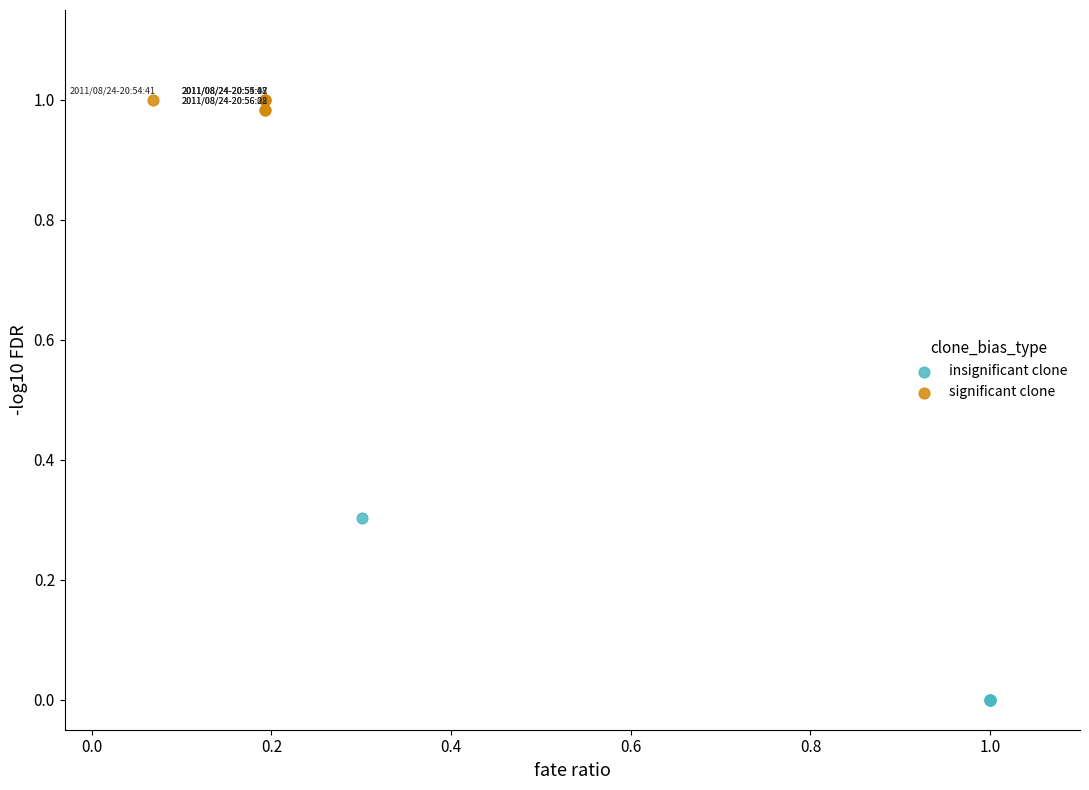

Which series contains the highest Y value?

significant clone